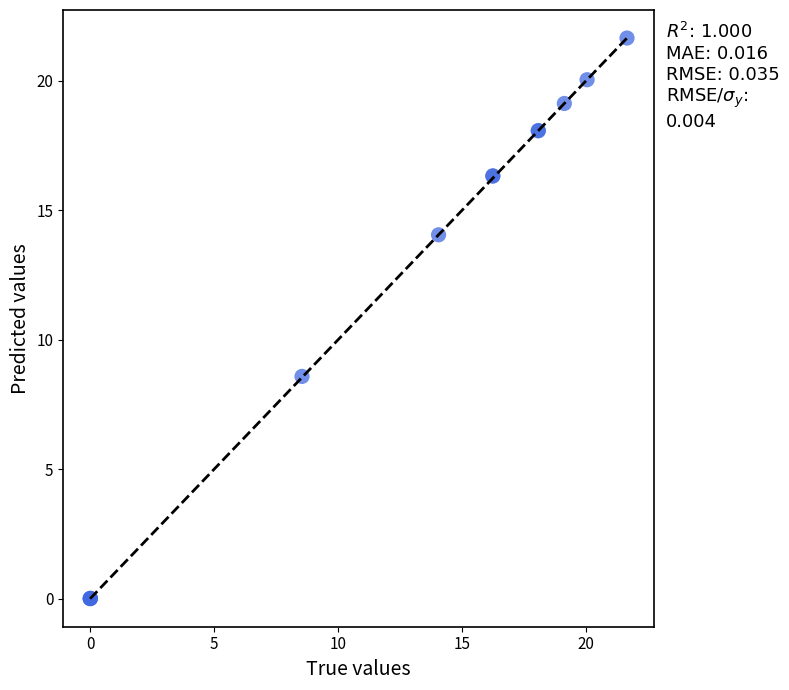

What Y value in the scatter plot is closest to 10?

8.6